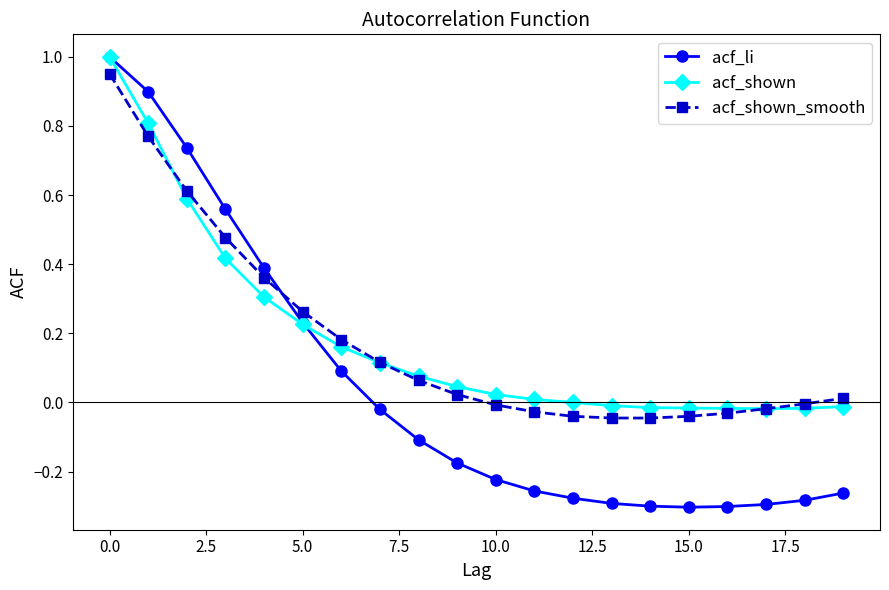

Which series has the largest total across all categories?

acf_shown